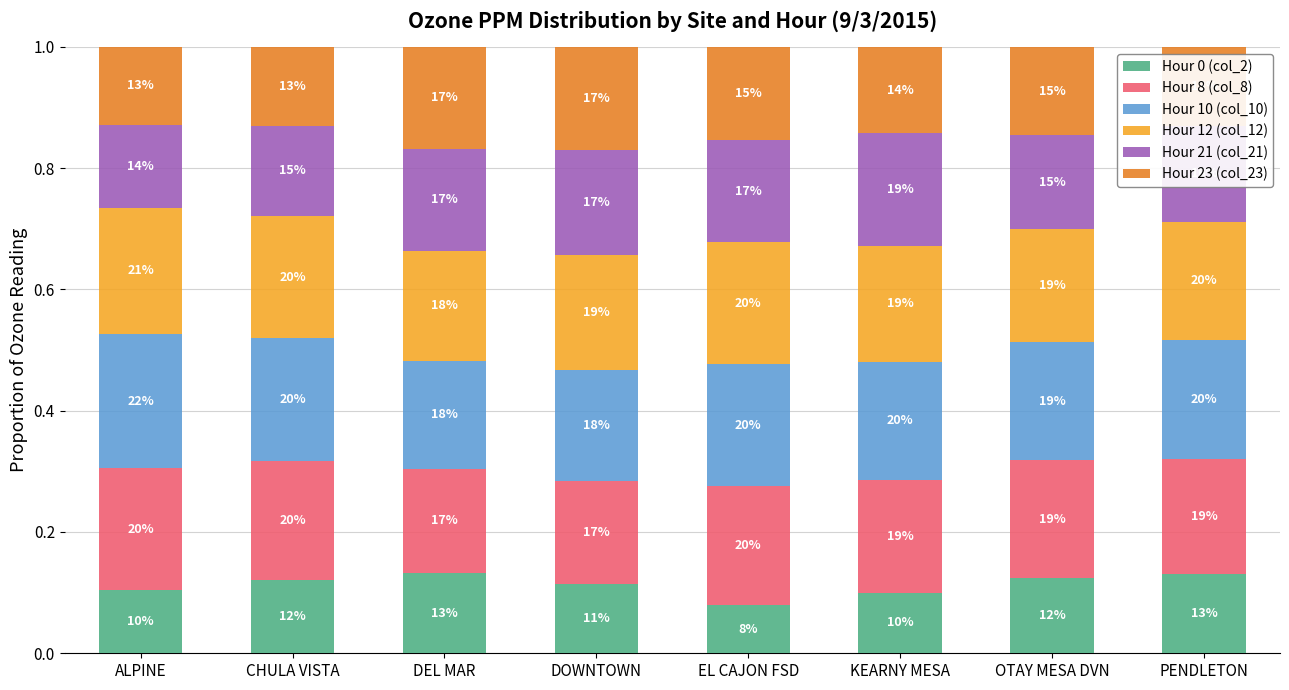

How many bars are there in total?

8